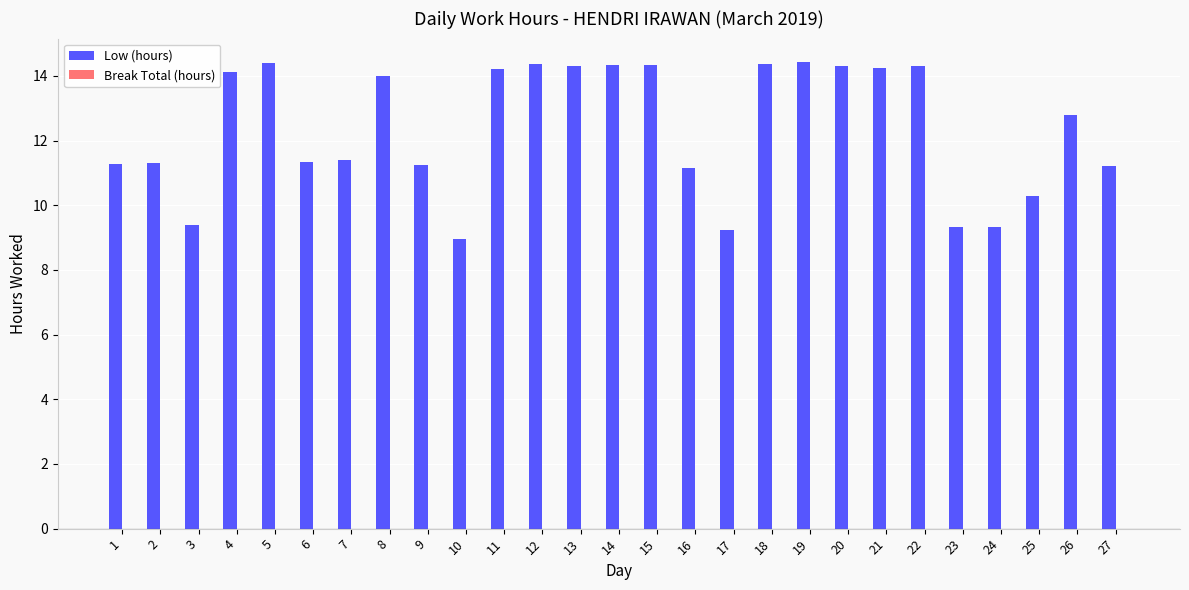

What is the value of the 14th bar from the left?

14.3